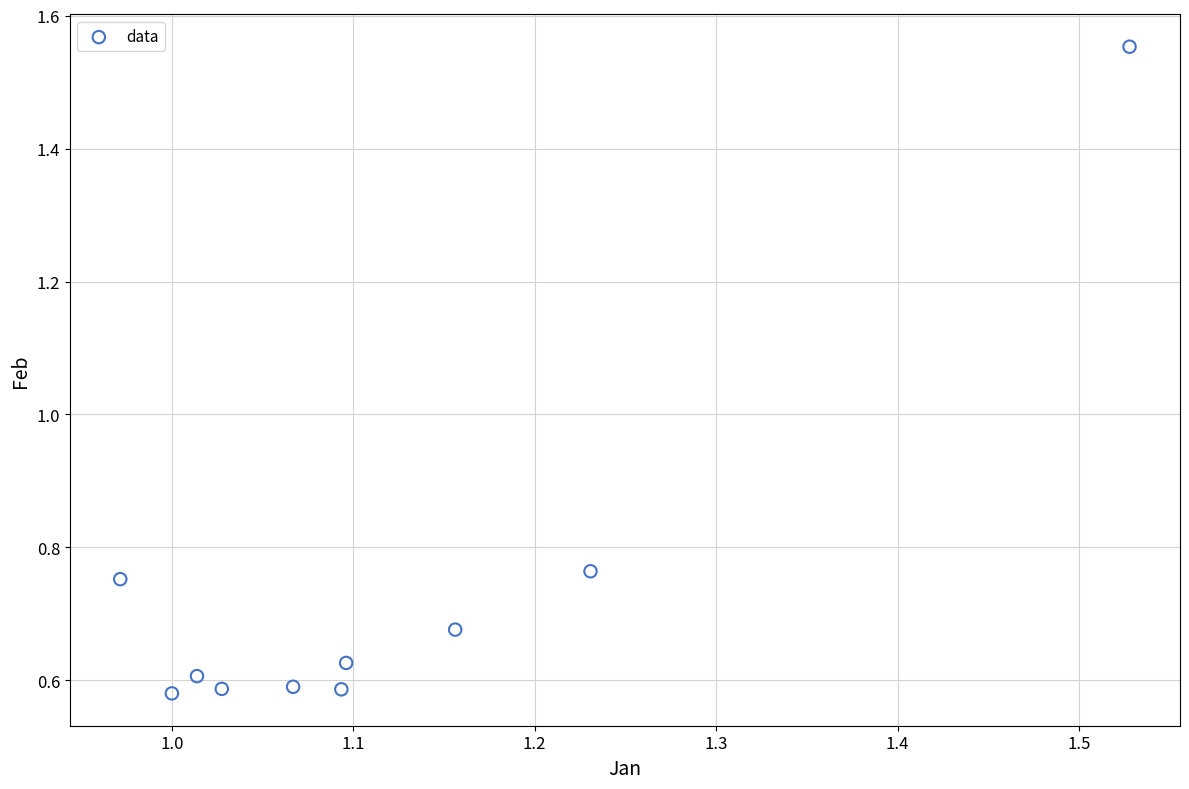

What is the range of Y values (max minus min)?

1.0